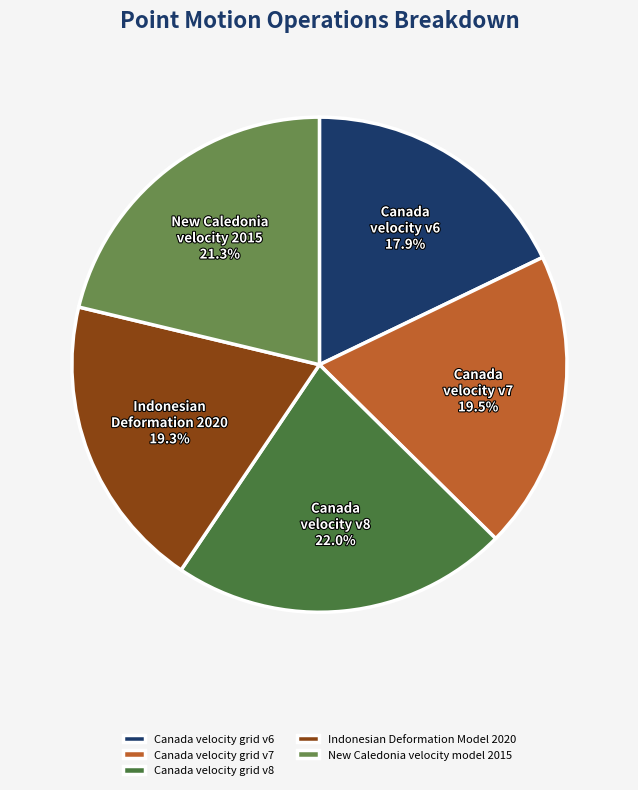

Count the number of slices in the pie.

5